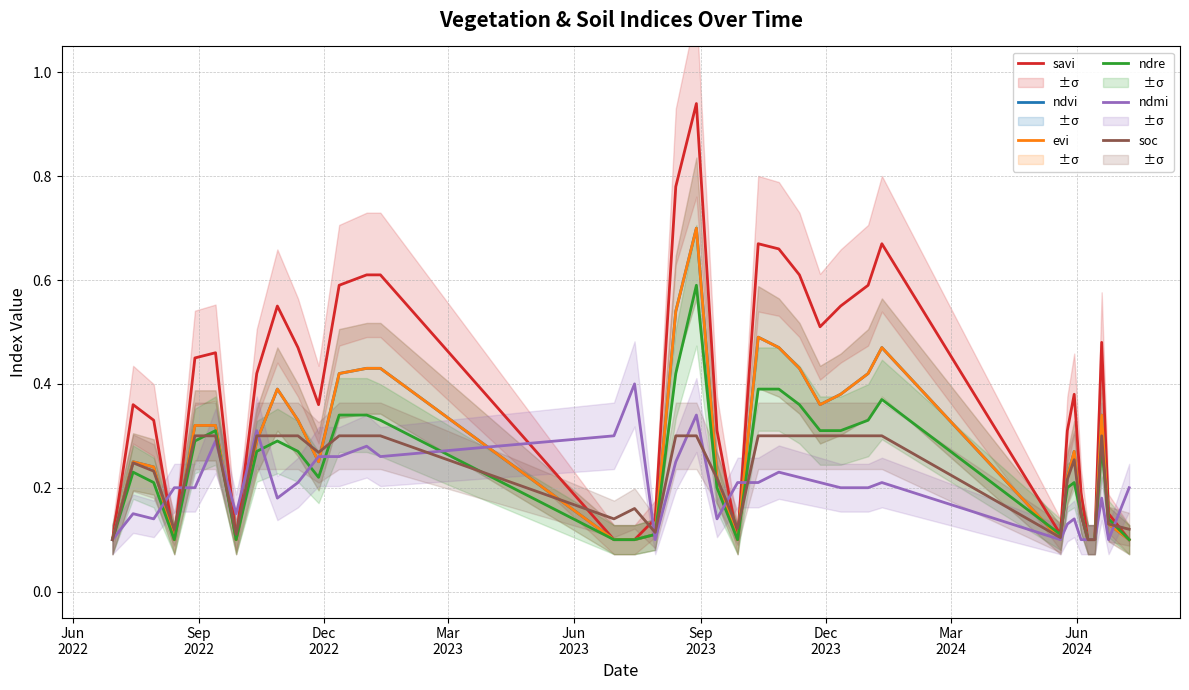

List the series in order of their peak value, lowest first.

soc, ndmi, ndre, ndvi, evi, savi